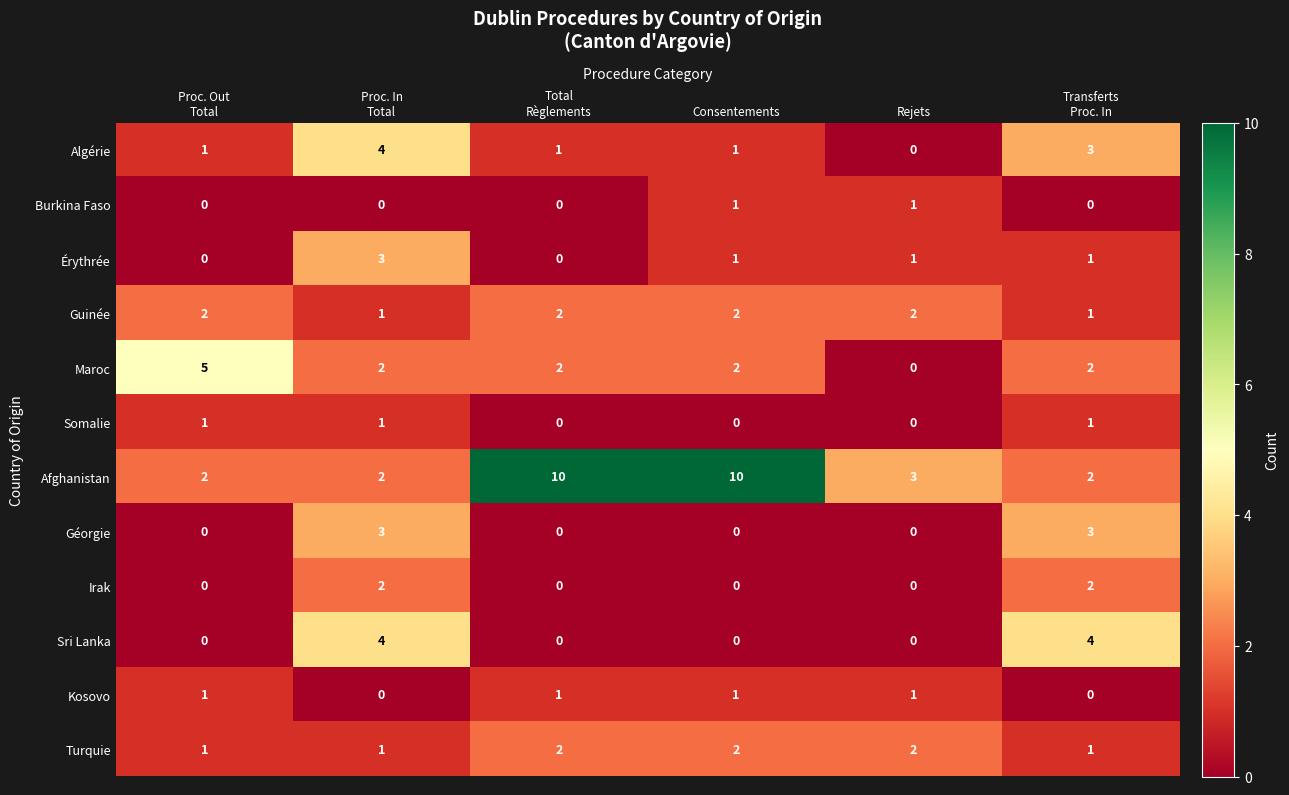

What is the spread (max minus min) of values at Transferts
Proc. In?

4